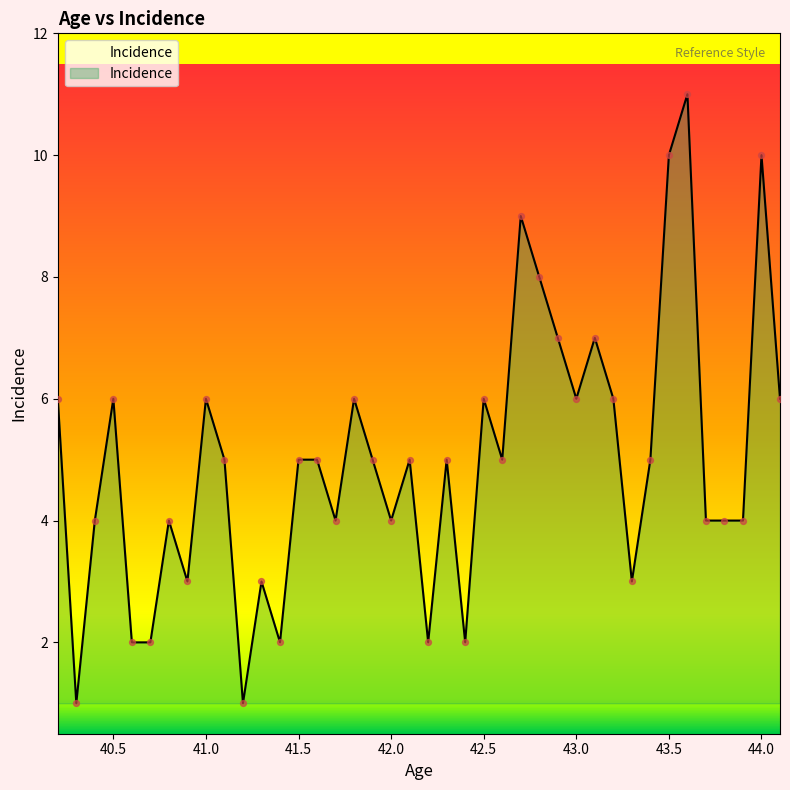

What is the greatest value displayed?

11